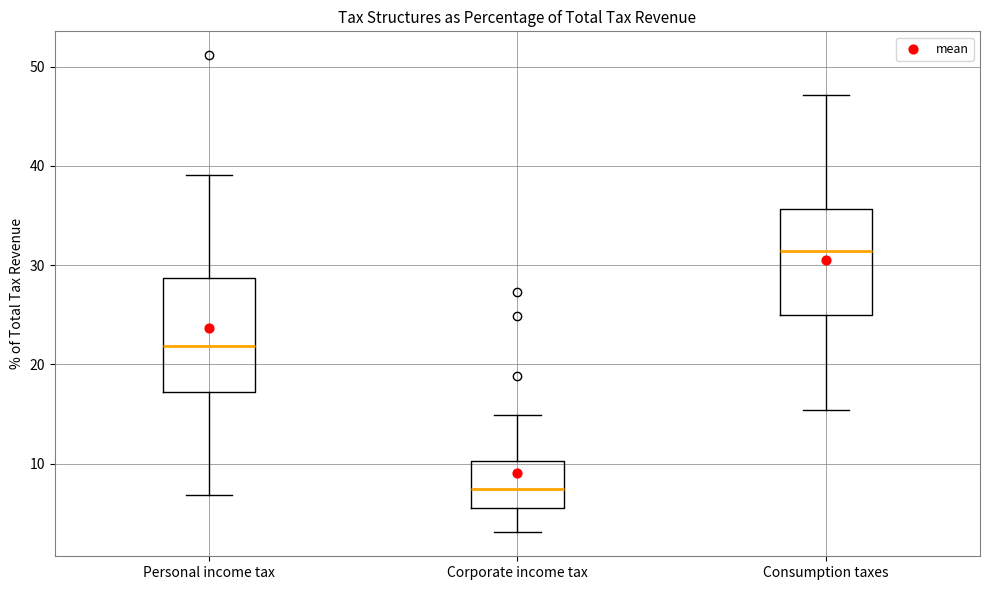

Reading left to right, transcribe this box plot: for each box, give where its median line is, the range the box spans, and where its two whiskers end, as read against the y-axis. The values are not printed on the chart, so give them approximately, as read against the axis.

Personal income tax: median 22, box 17 to 29, whiskers 7 to 39
Corporate income tax: median 7, box 6 to 10, whiskers 3 to 15
Consumption taxes: median 31, box 25 to 36, whiskers 15 to 47